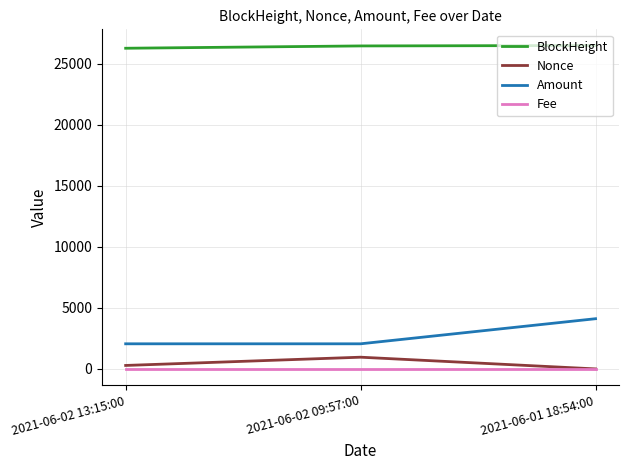

Is it true that Nonce equals 283.0 at 2021-06-02 13:15:00?

True